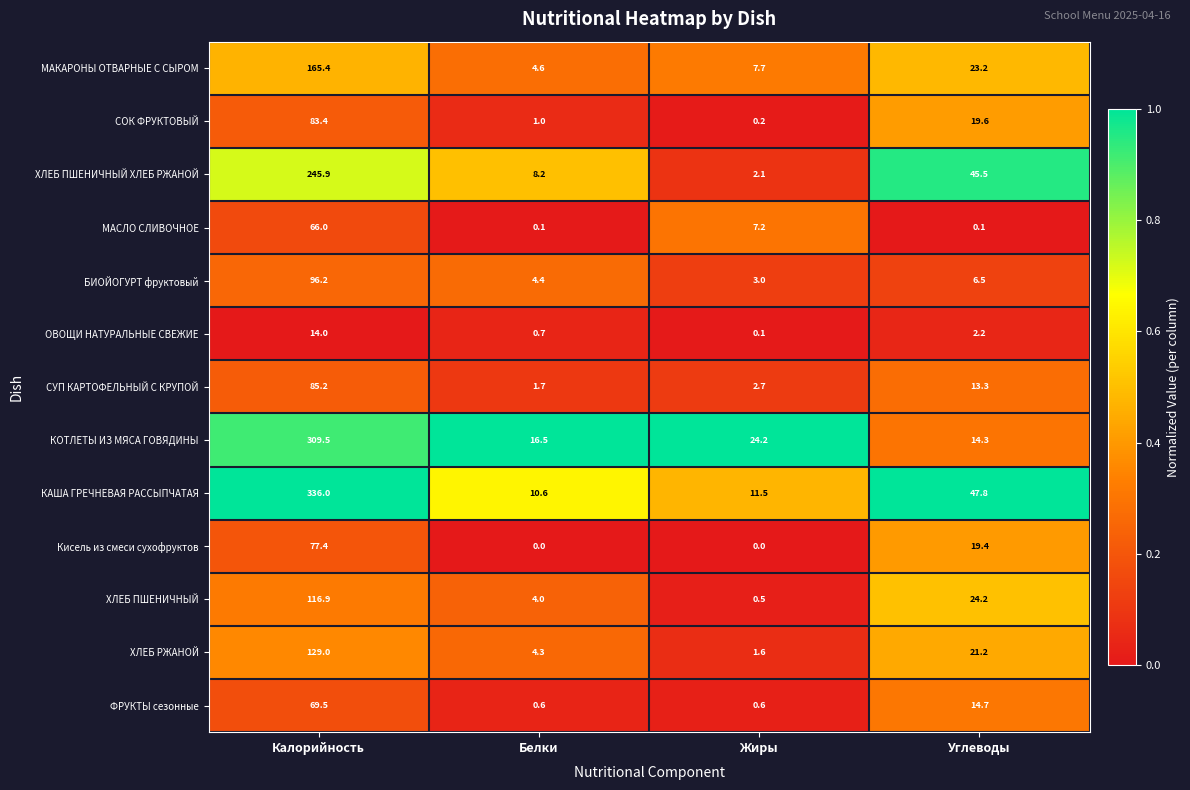

At which category is the sum across all series the highest?

Калорийность